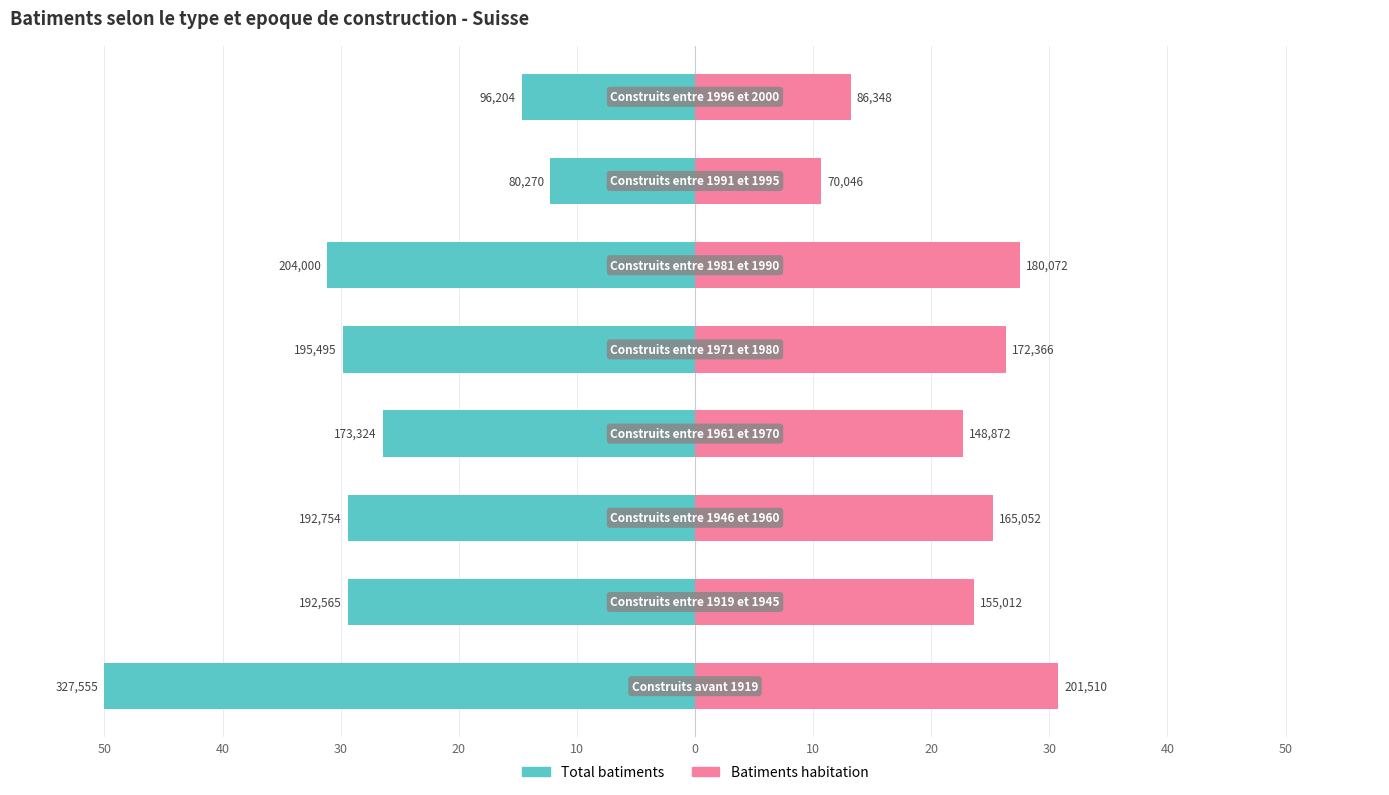

The value of Batiments habitation at 10 is 10.7. True or false?

True